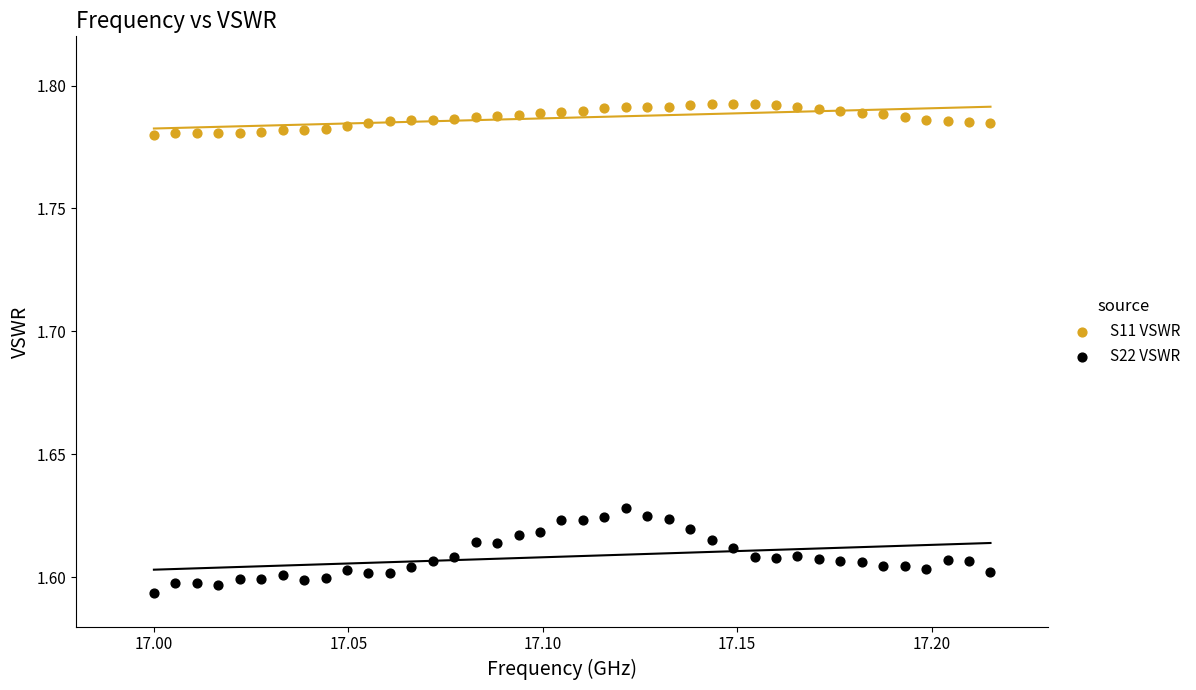

Which series contains the highest Y value?

S11 VSWR